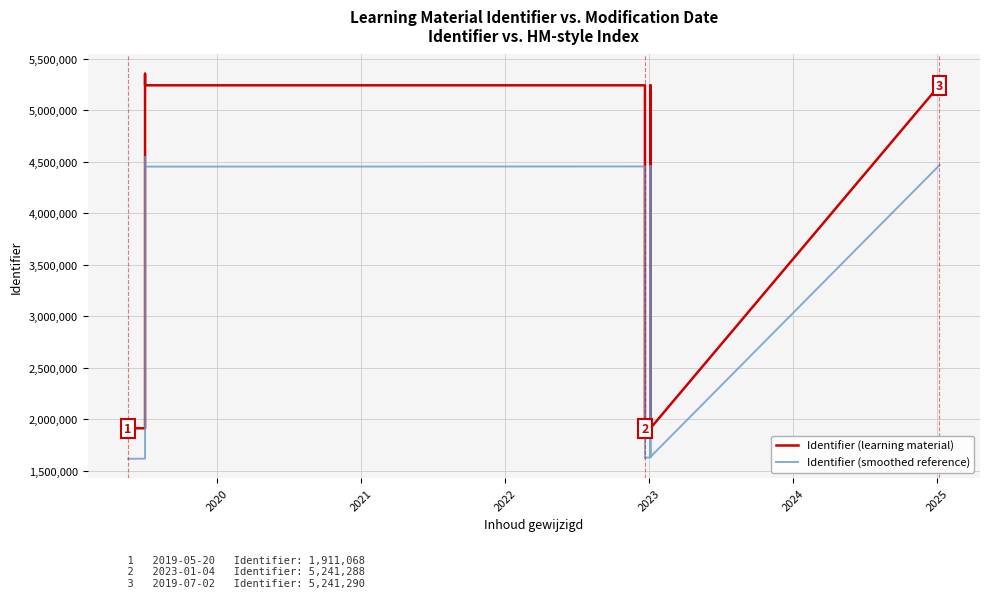

What is the minimum value for Identifier (learning material)?

1911068.0